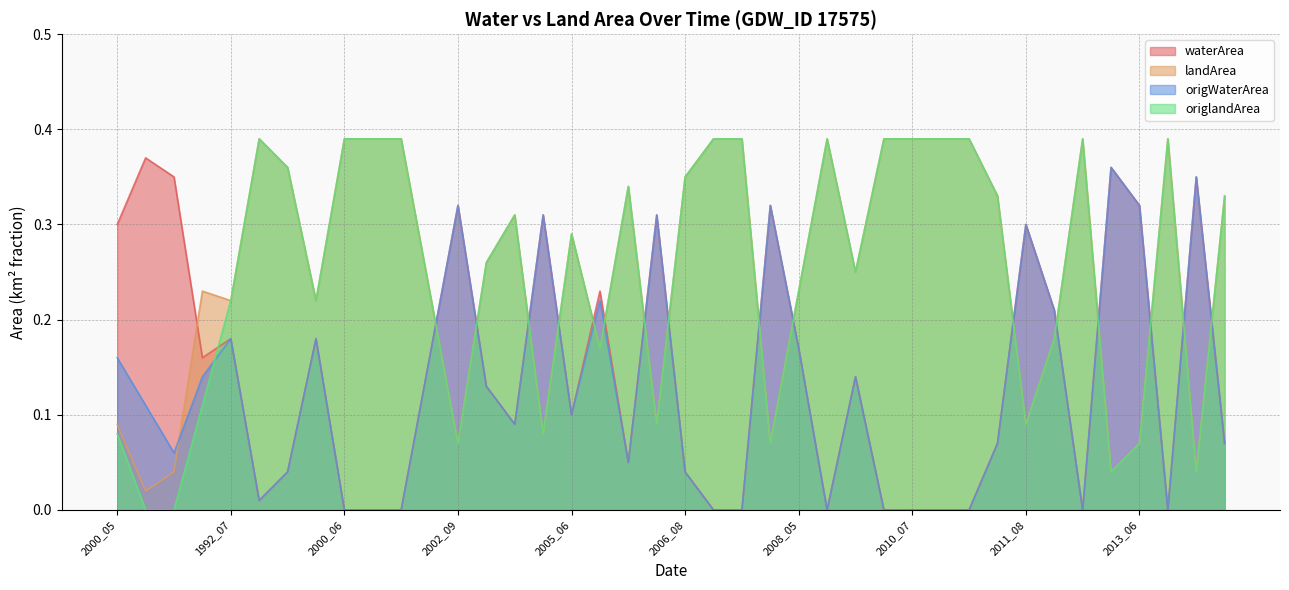

Where is the first local maximum for origWaterArea?

1992_07